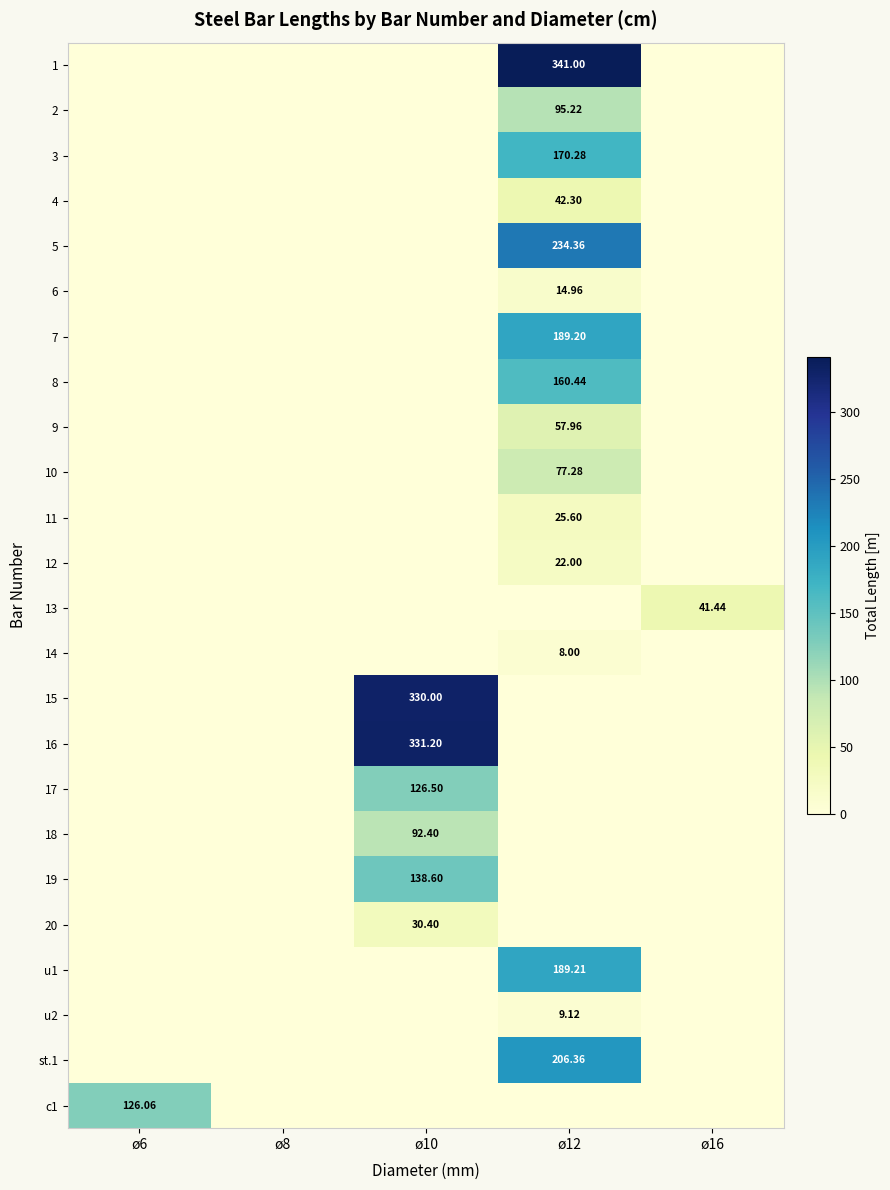

What is the spread (max minus min) of values at ø10?

331.2